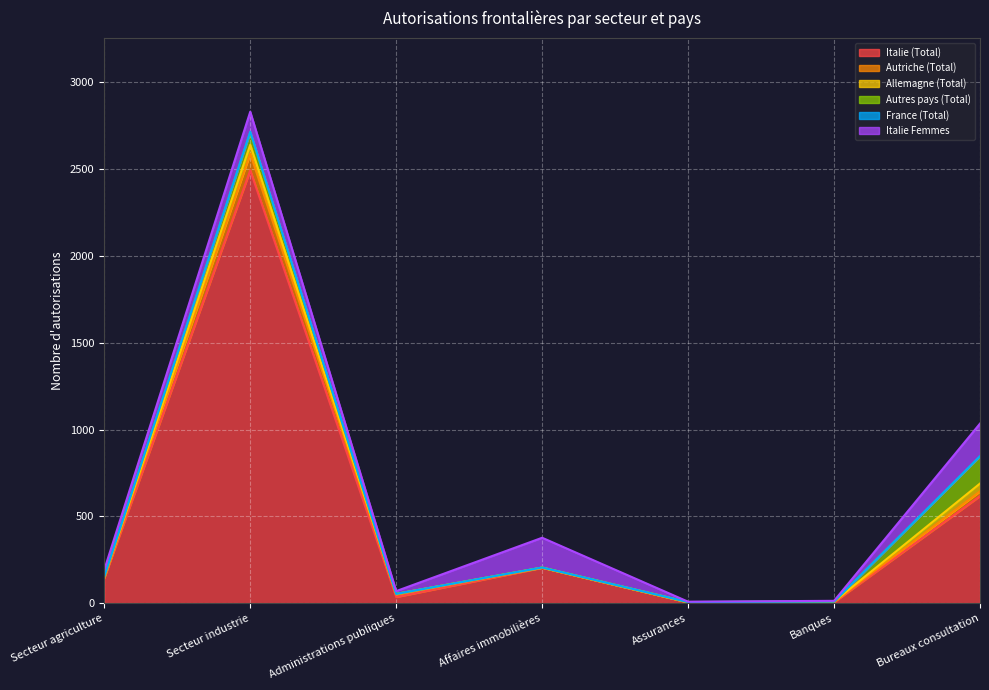

Reading right to left, transcribe all the data shown in this chart.

Italie (Total): Bureaux consultation=617	Banques=6	Assurances=5	Affaires immobilières=204	Administrations publiques=36	Secteur industrie=2492	Secteur agriculture=145
Autriche (Total): Bureaux consultation=27	Banques=3	Assurances=0	Affaires immobilières=1	Administrations publiques=15	Secteur industrie=96	Secteur agriculture=4
Allemagne (Total): Bureaux consultation=45	Banques=1	Assurances=1	Affaires immobilières=0	Administrations publiques=3	Secteur industrie=51	Secteur agriculture=4
Autres pays (Total): Bureaux consultation=156	Banques=0	Assurances=1	Affaires immobilières=1	Administrations publiques=0	Secteur industrie=72	Secteur agriculture=2
France (Total): Bureaux consultation=2	Banques=0	Assurances=0	Affaires immobilières=0	Administrations publiques=0	Secteur industrie=3	Secteur agriculture=0
Italie Femmes: Bureaux consultation=187	Banques=4	Assurances=2	Affaires immobilières=171	Administrations publiques=16	Secteur industrie=115	Secteur agriculture=38